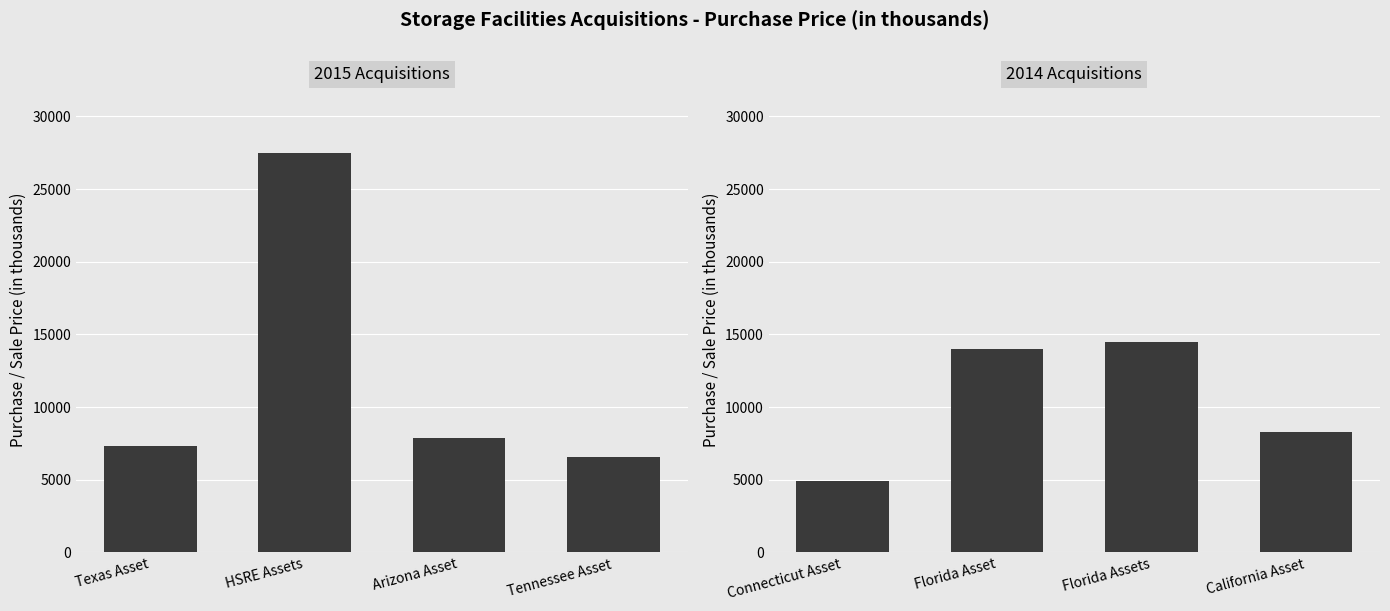

True or false: 2014 Acquisitions has a value of 20825 at Florida Assets.

False